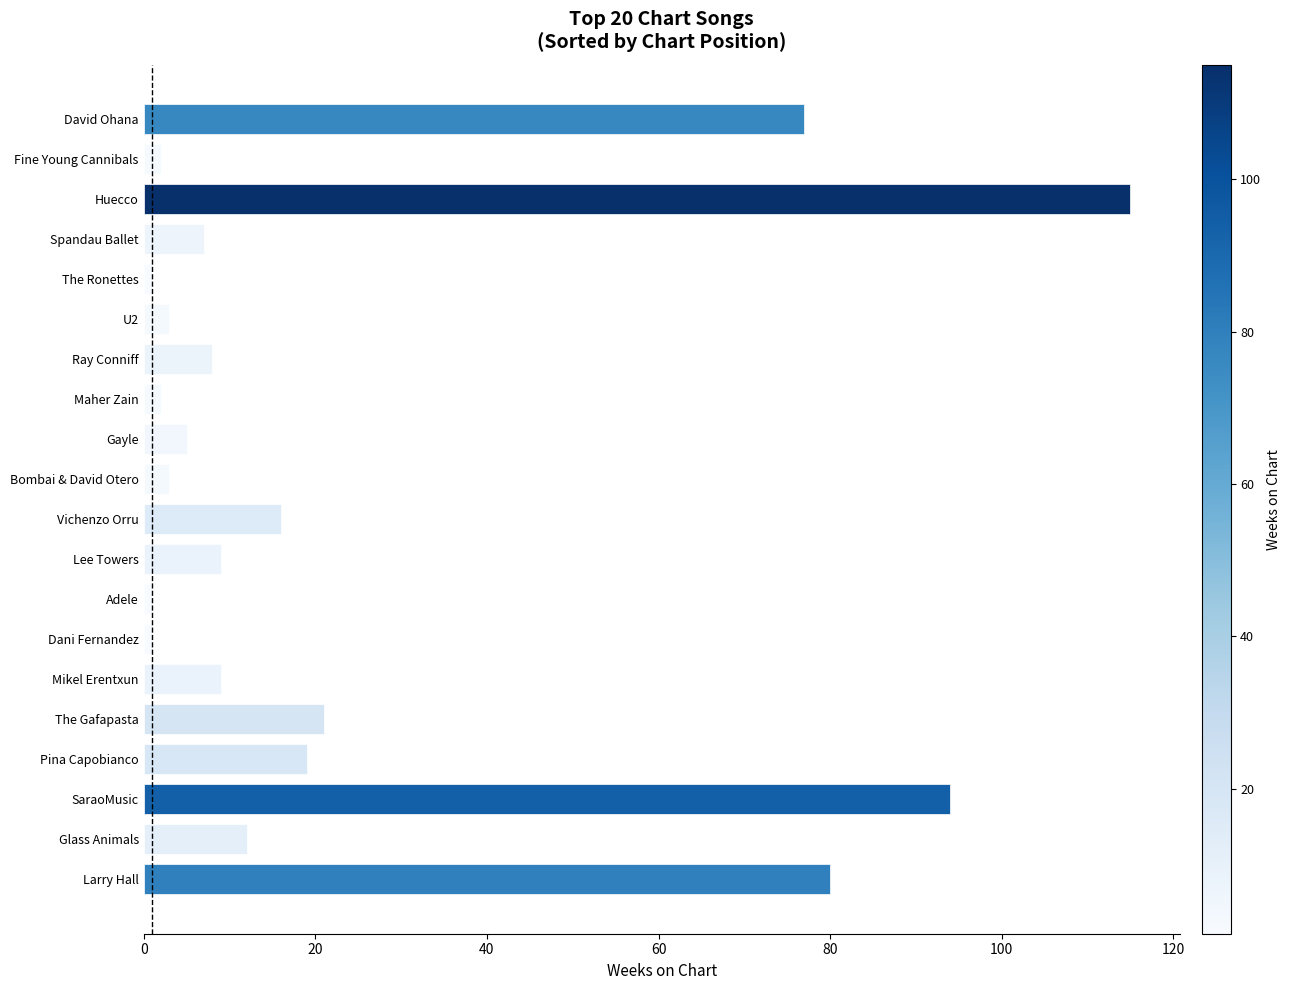

What is the difference between the second highest and minimum values?

93